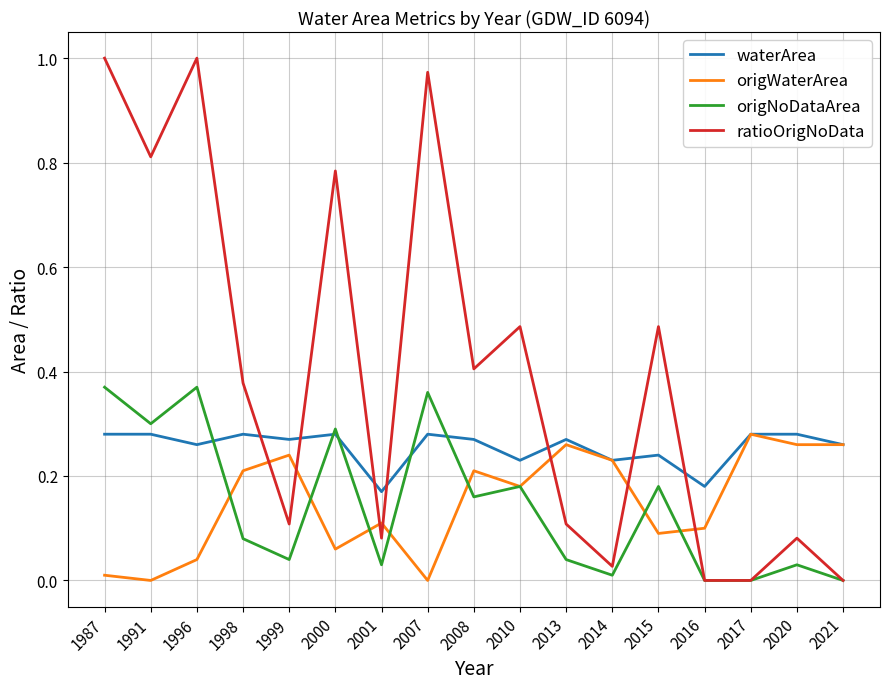

Is the value of origWaterArea at 2001 greater than the value of waterArea at 2014?

No